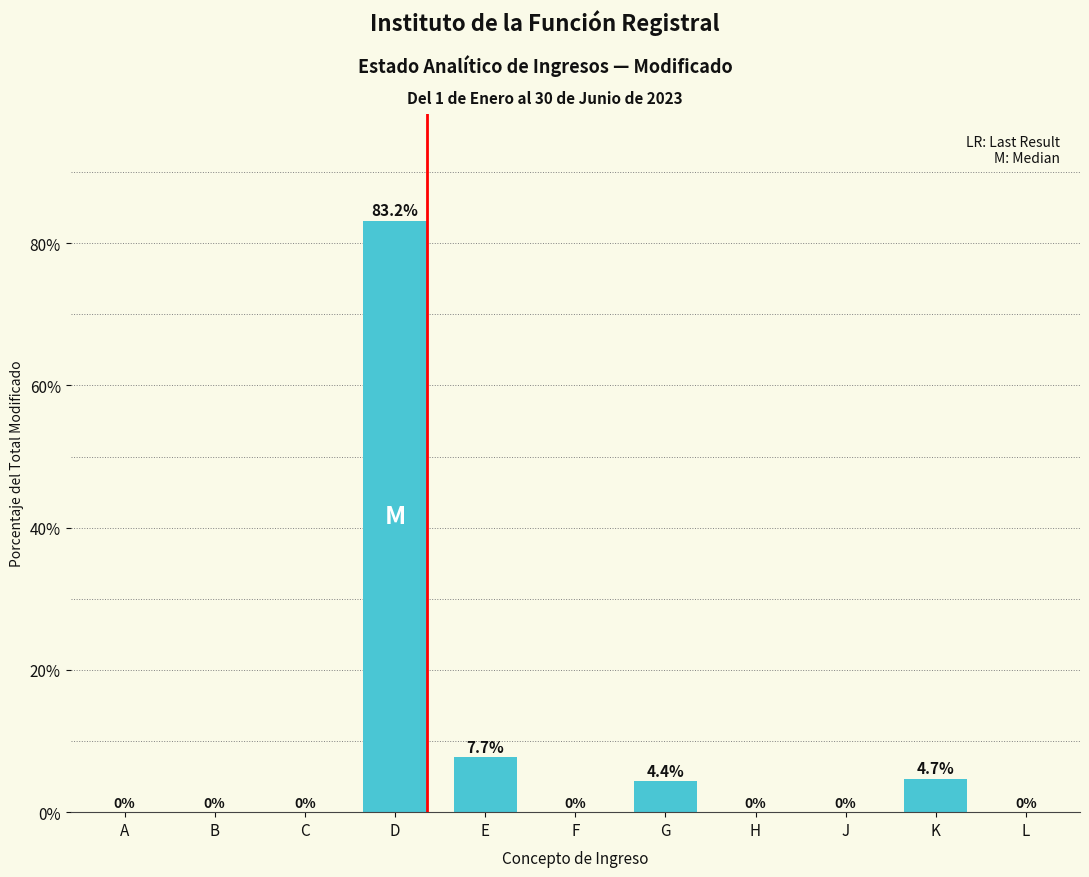

Reading left to right, extract all data points from this chart.

A=0.0	B=0.0	C=0.0	D=83.2	E=7.7	F=0.0	G=4.4	H=0.0	J=0.0	K=4.7	L=0.0